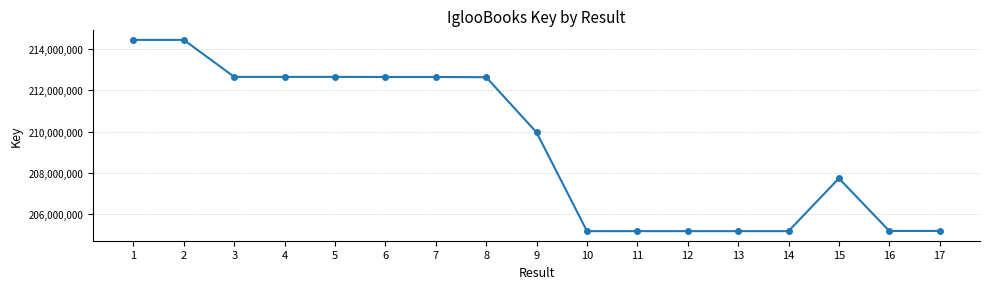

Count the number of data series in this chart.

1